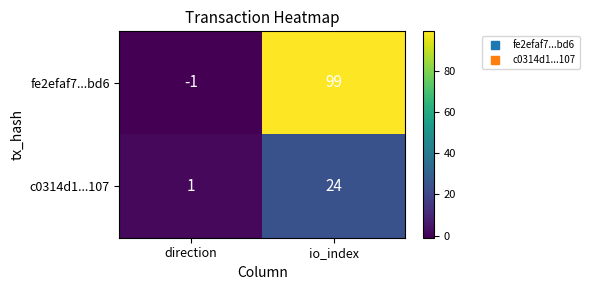

Which series has the largest range (max minus min)?

fe2efaf7...bd6